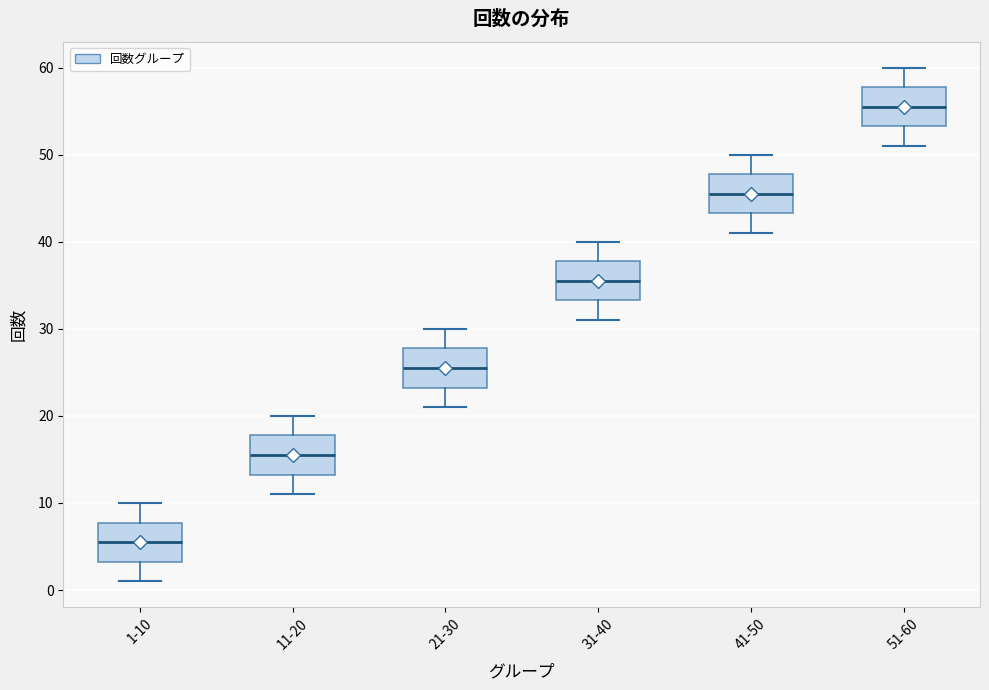

Which box's median line is the highest?

51-60